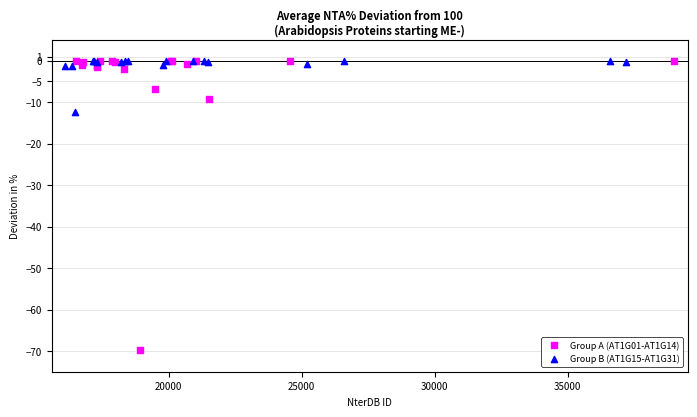

Which series contains the lowest Y value?

Group A (AT1G01-AT1G14)